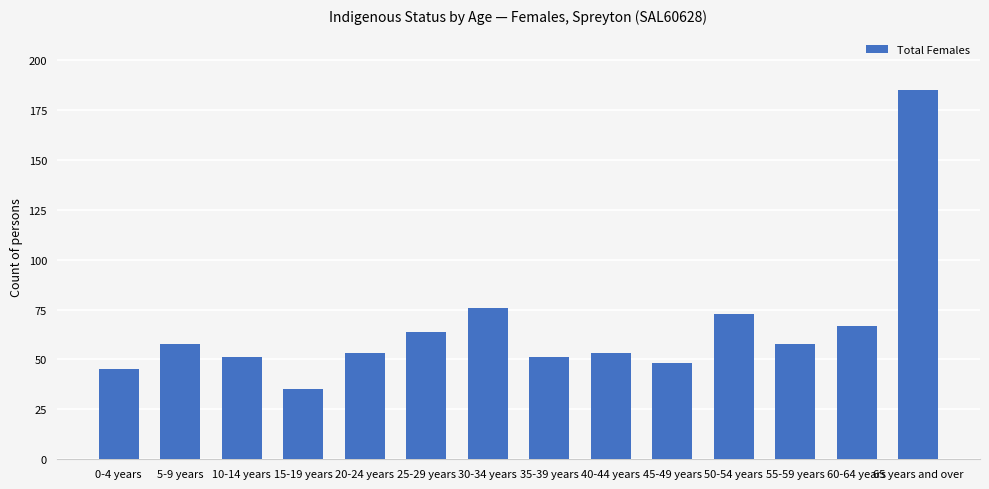

Are the bars horizontal?

No